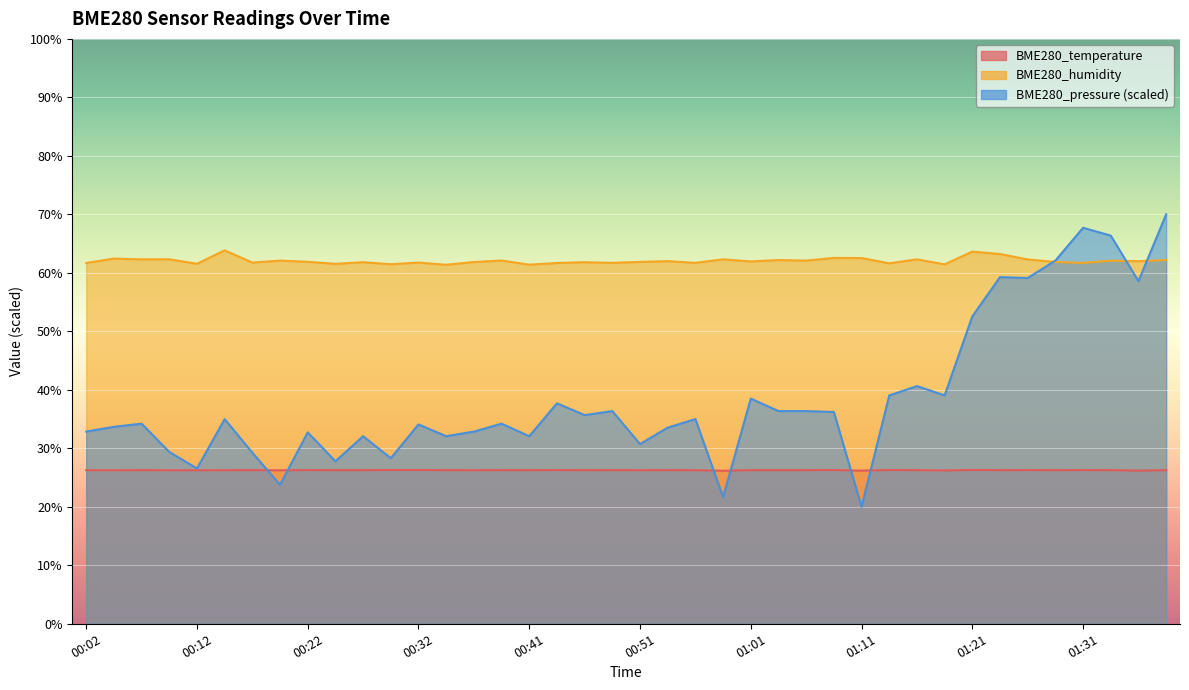

In BME280_humidity, how many points are lower than both neighbors (excluding endpoints)?

15